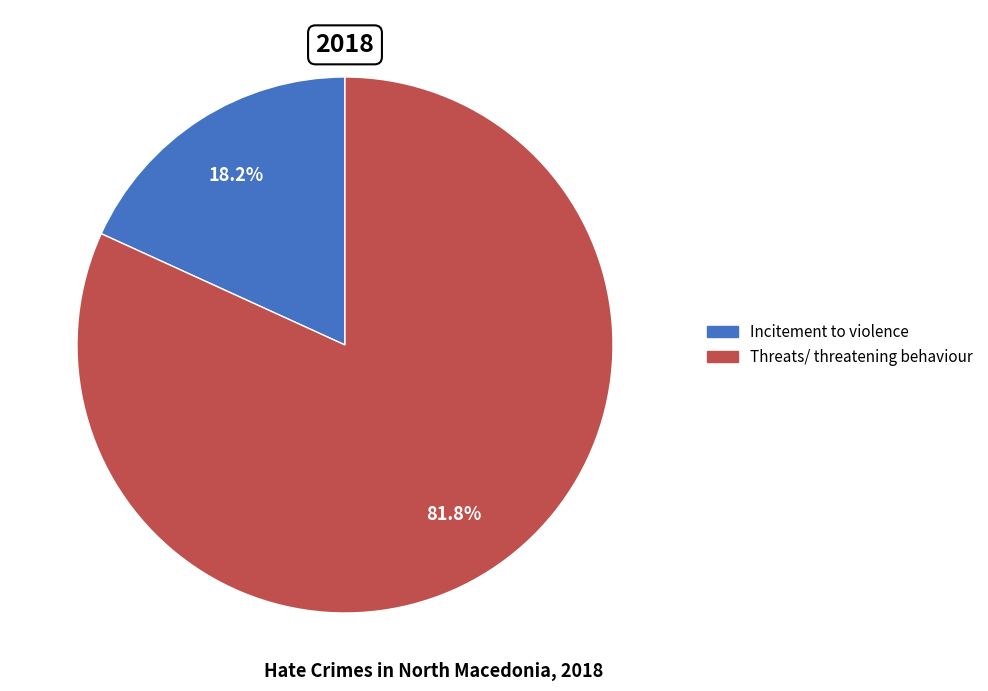

What is the smallest slice in the pie chart?

Incitement to violence